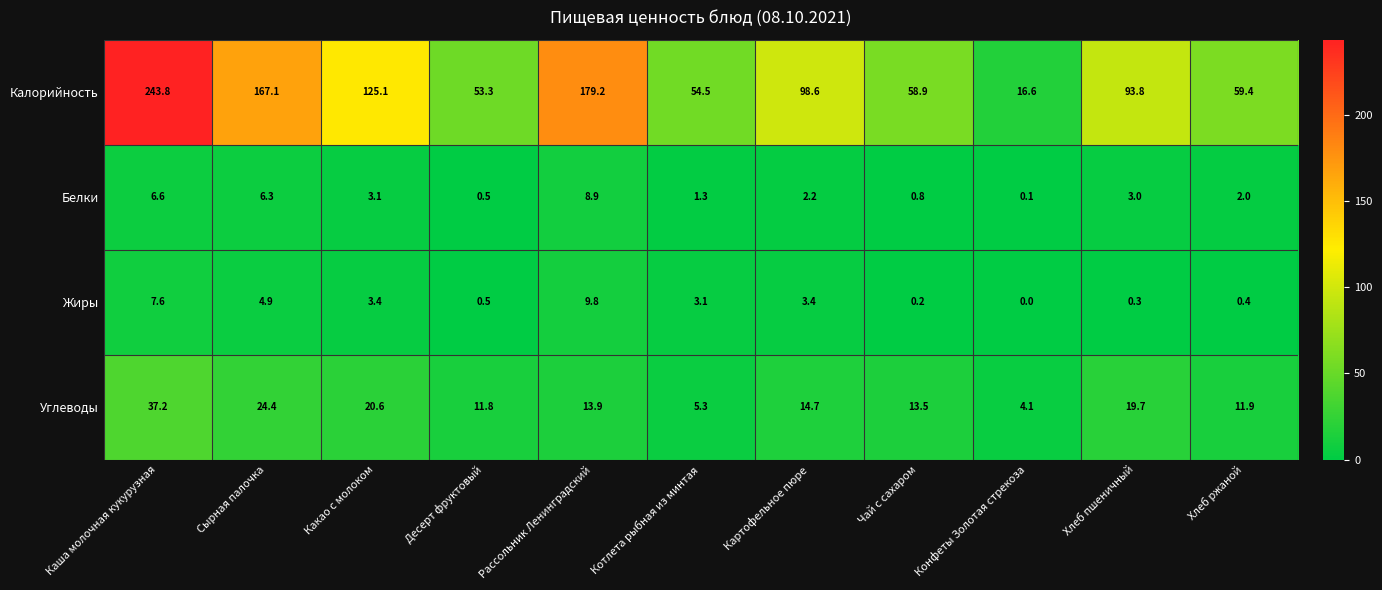

Where is Белки nearest to the value 4?

Какао с молоком